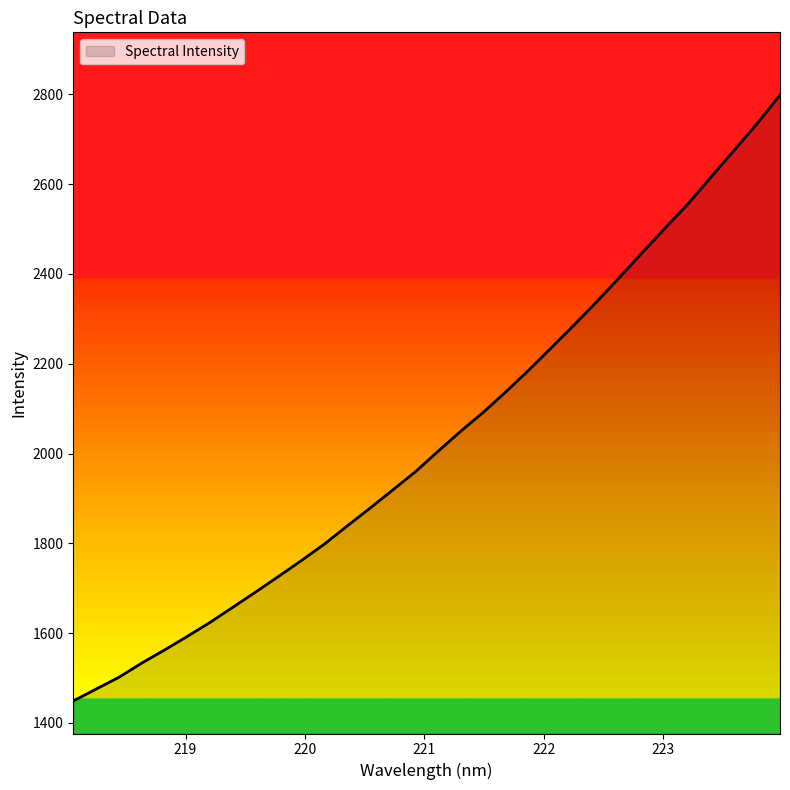

What is the maximum value shown in the chart?

2798.4